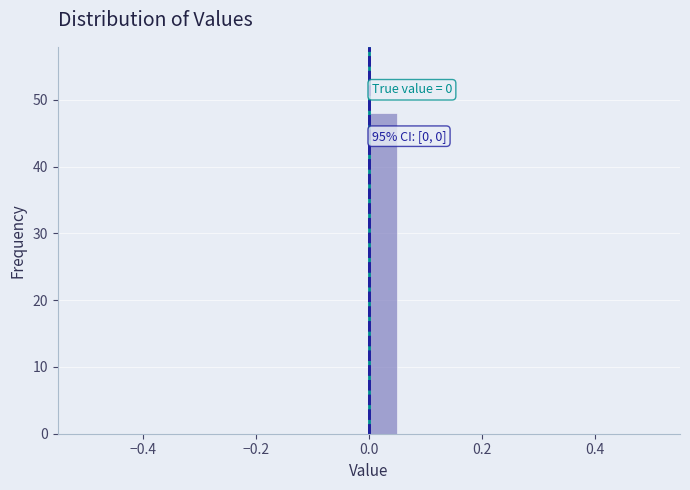

Around what value on the x-axis is the tallest bar? Give the approximate position of its centre, as read against the axis.

0.02